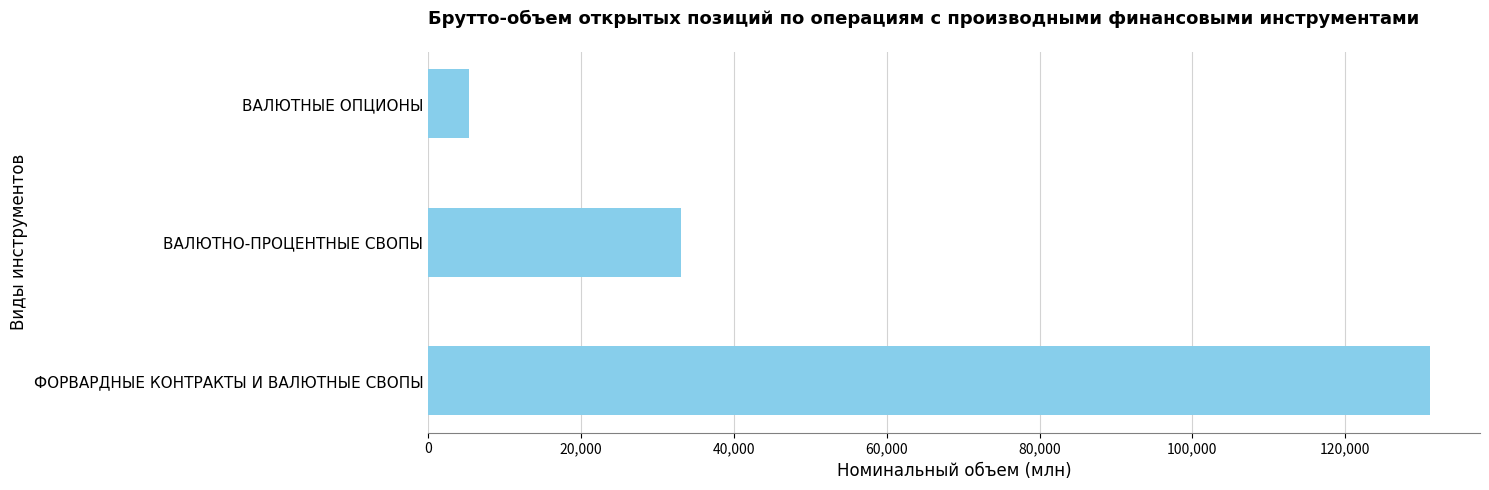

What is the difference between the maximum and second lowest values?

98029.8